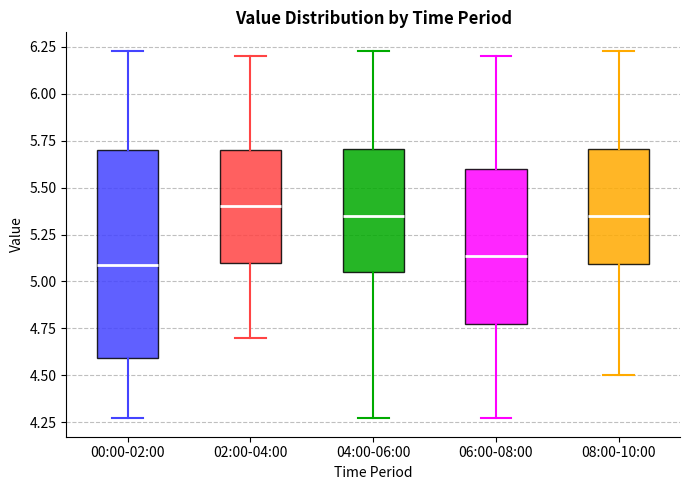

Reading left to right, transcribe this box plot: for each box, give where its median line is, the range the box spans, and where its two whiskers end, as read against the y-axis. The values are not printed on the chart, so give them approximately, as read against the axis.

00:00-02:00: median 5.10, box 4.60 to 5.70, whiskers 4.25 to 6.25
02:00-04:00: median 5.40, box 5.10 to 5.70, whiskers 4.70 to 6.20
04:00-06:00: median 5.35, box 5.05 to 5.70, whiskers 4.25 to 6.25
06:00-08:00: median 5.15, box 4.80 to 5.60, whiskers 4.25 to 6.20
08:00-10:00: median 5.35, box 5.10 to 5.70, whiskers 4.50 to 6.25